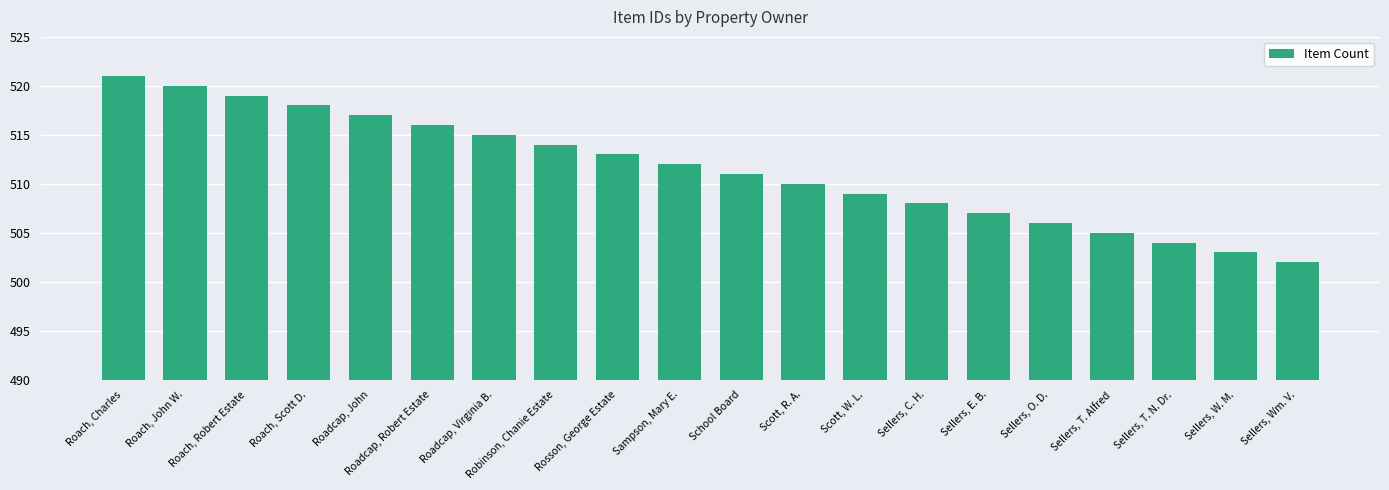

True or false: the data shows 502 at Sellers, Wm. V..

True